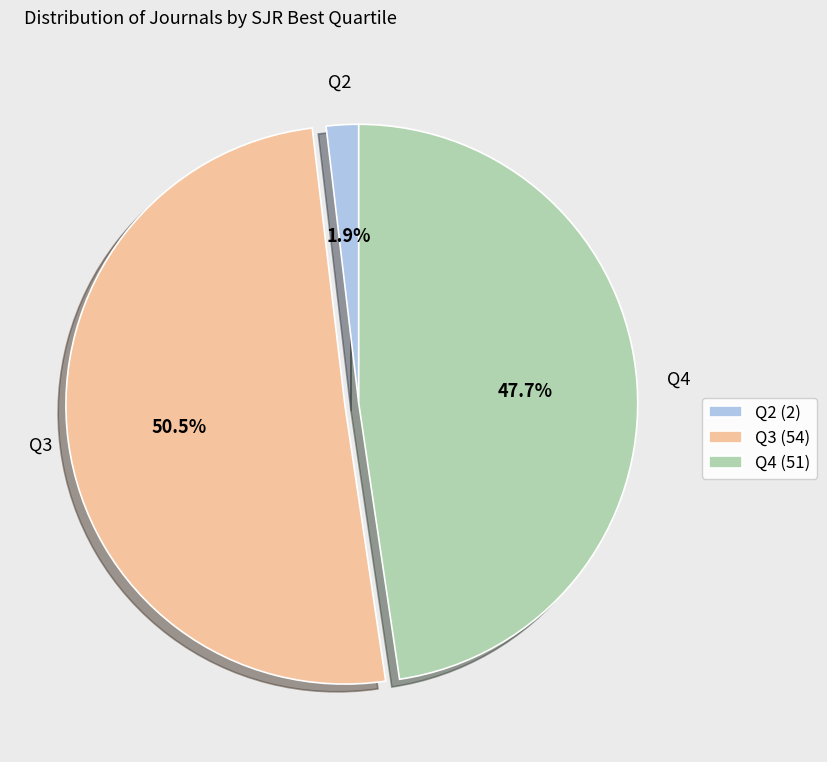

How many slices are in this pie chart?

3